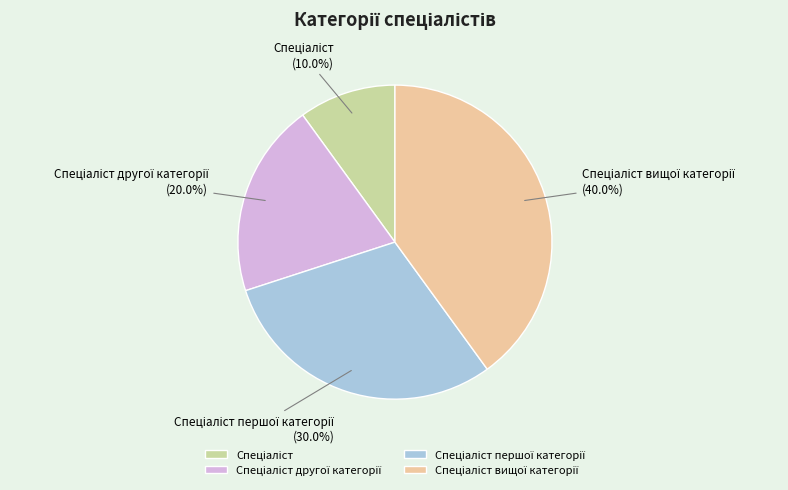

Is there any slice that represents more than half of the pie?

No